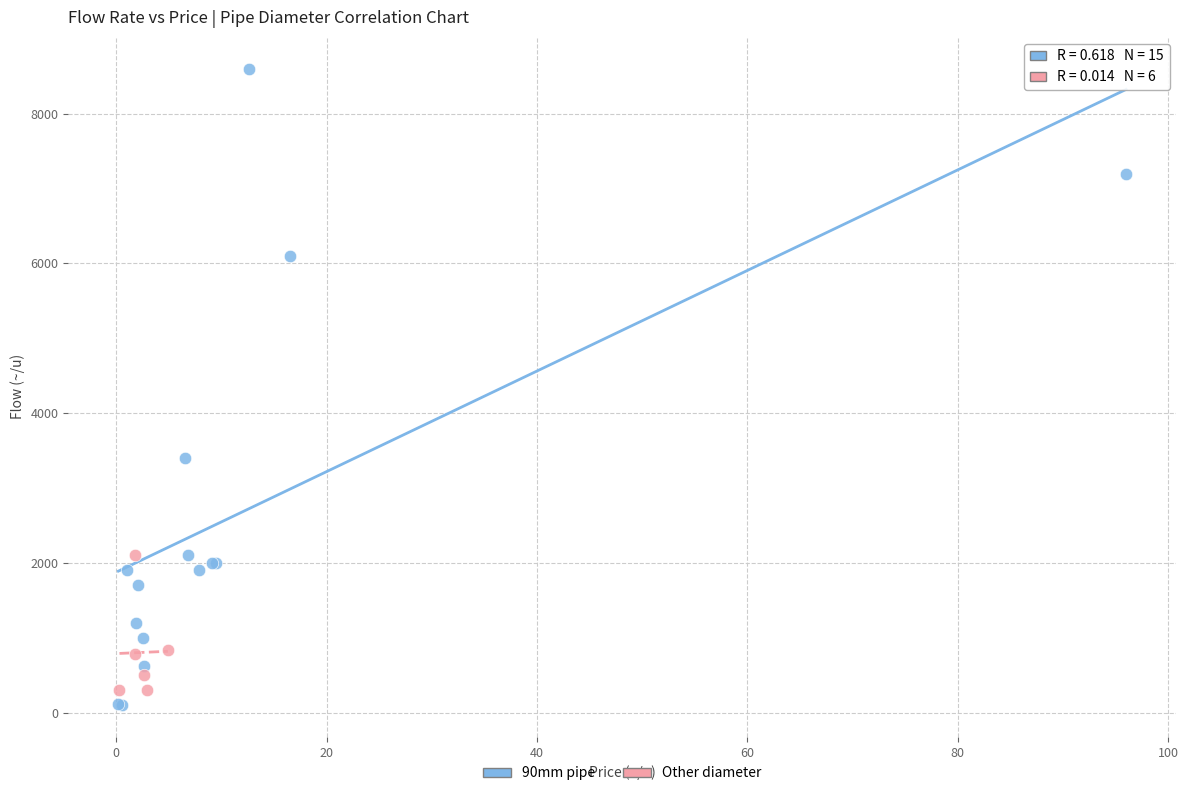

Which series has the largest Y range (max minus min)?

90mm pipe